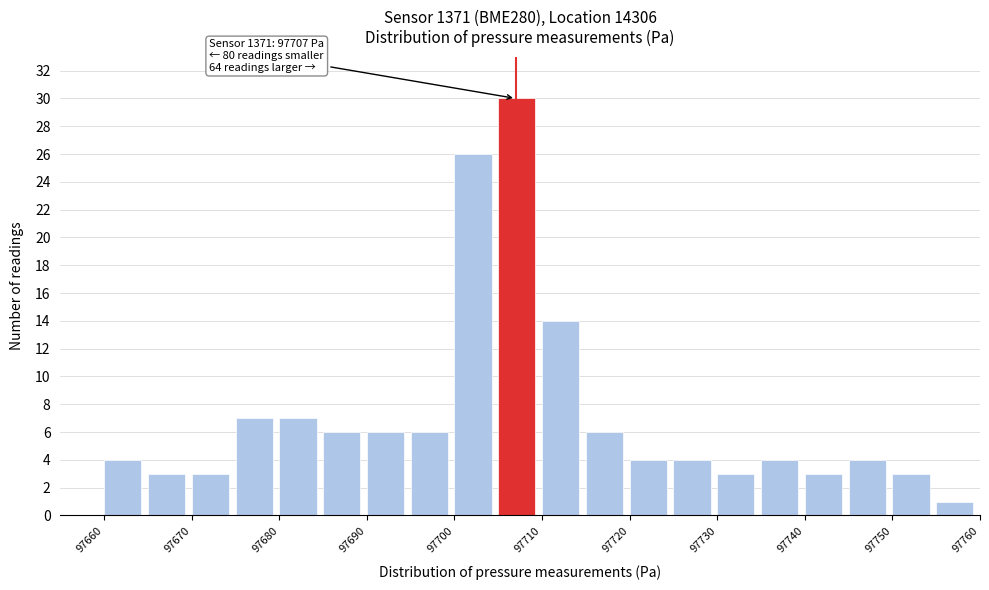

Over which range of the x-axis is the bar tallest?

97705 to 97710